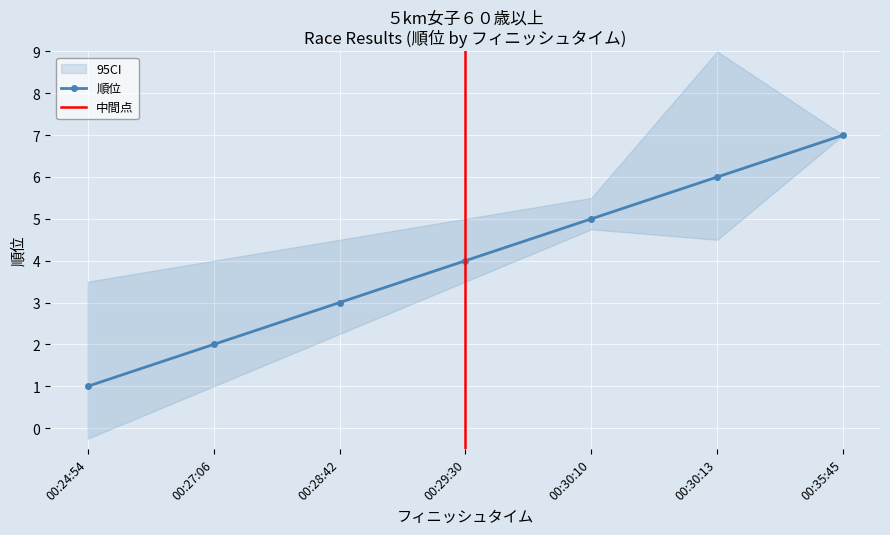

Rank the categories by value from highest to lowest.

00:35:45, 00:30:13, 00:30:10, 00:29:30, 00:28:42, 00:27:06, 00:24:54